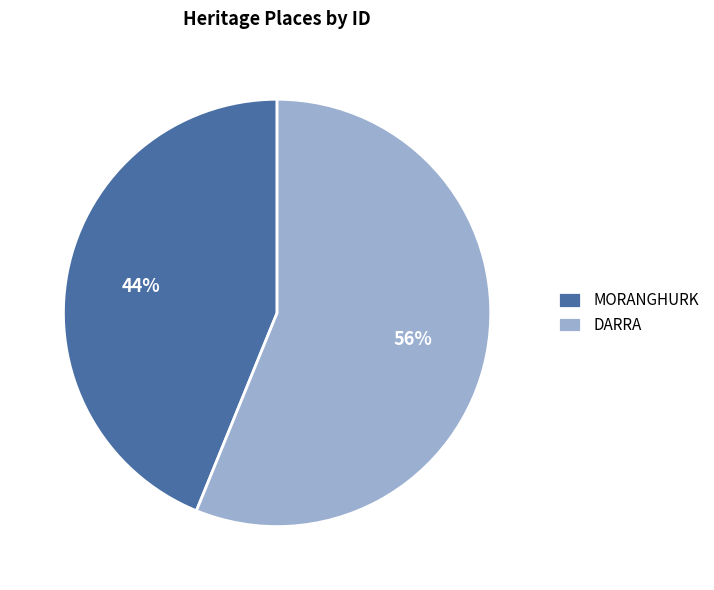

Is MORANGHURK the majority of the pie?

No